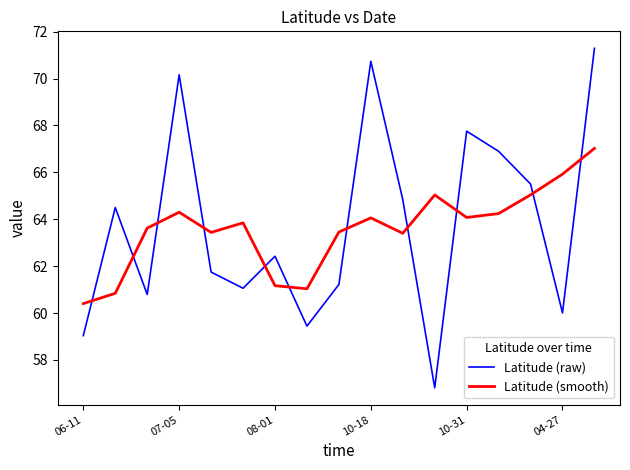

List the series in order of their peak value, highest first.

Latitude (raw), Latitude (smooth)